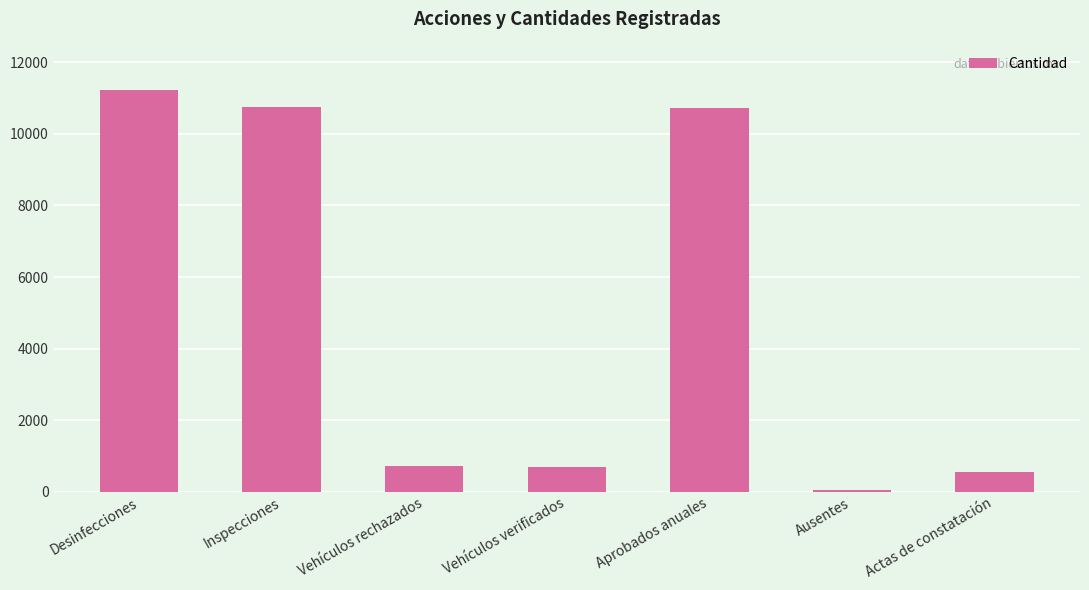

What is the maximum value shown in the chart?

11228